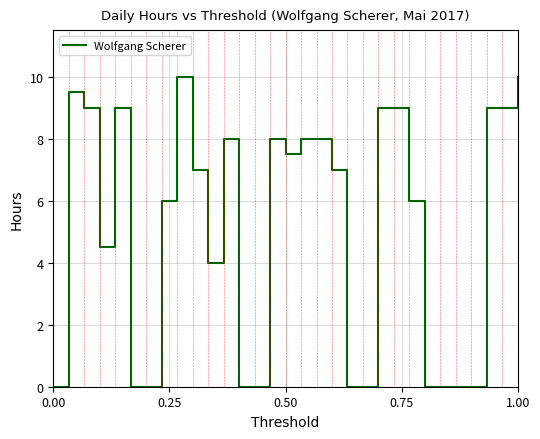

What is the difference between the maximum and minimum values?

10.0